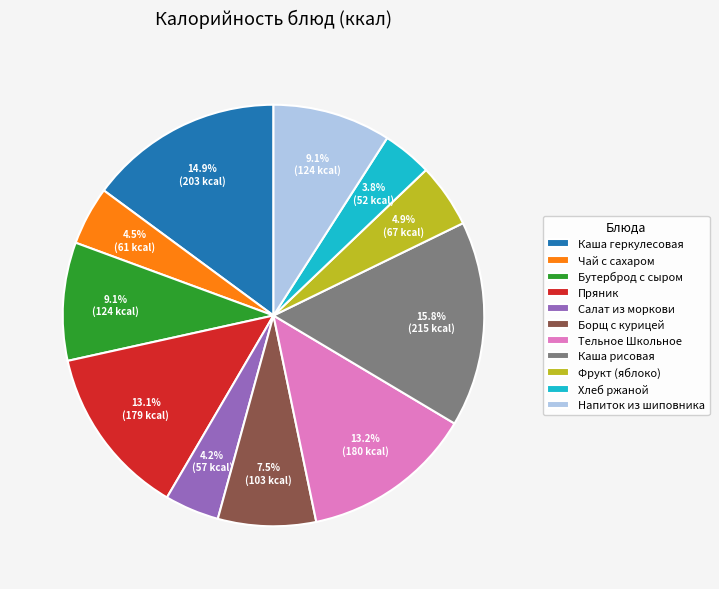

Combined, do Пряник and Борщ с курицей account for over 50%?

No